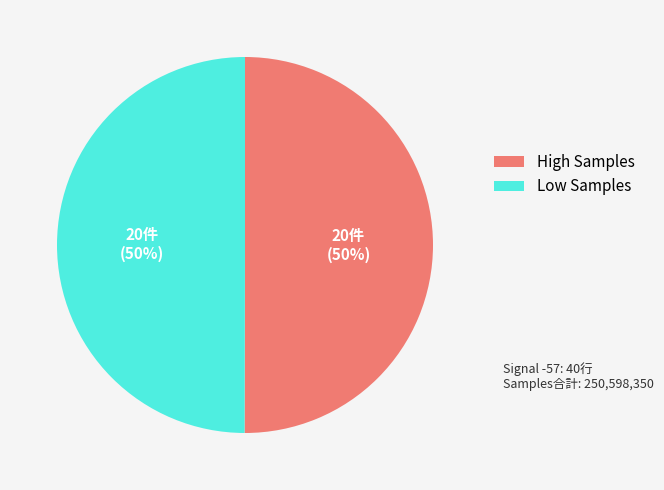

To the nearest percent, what is the average slice percentage?

50%